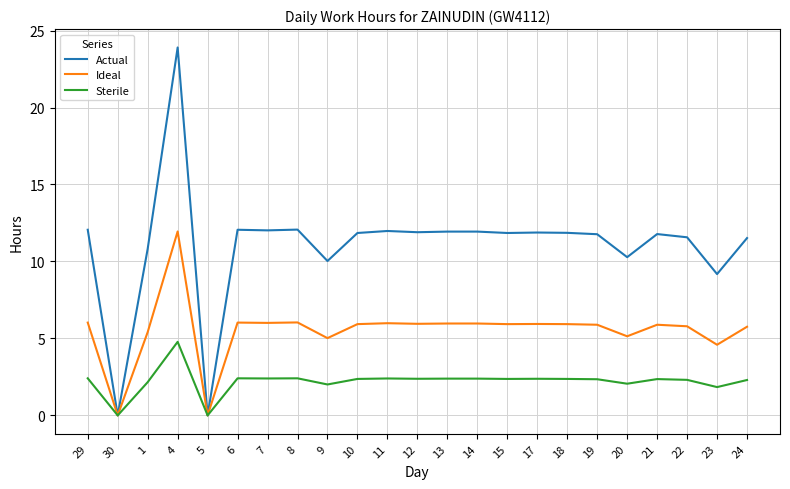

At which category is the sum across all series the highest?

4